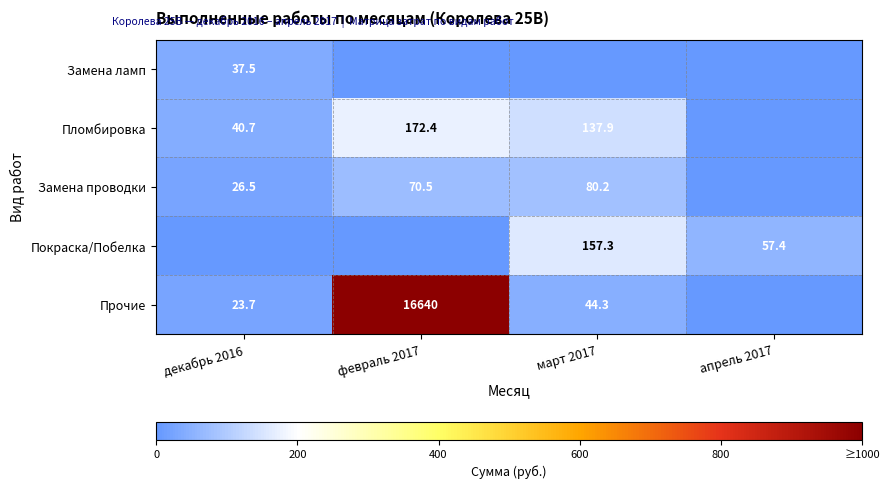

The value of Замена проводки at февраль 2017 is 46.6. True or false?

False